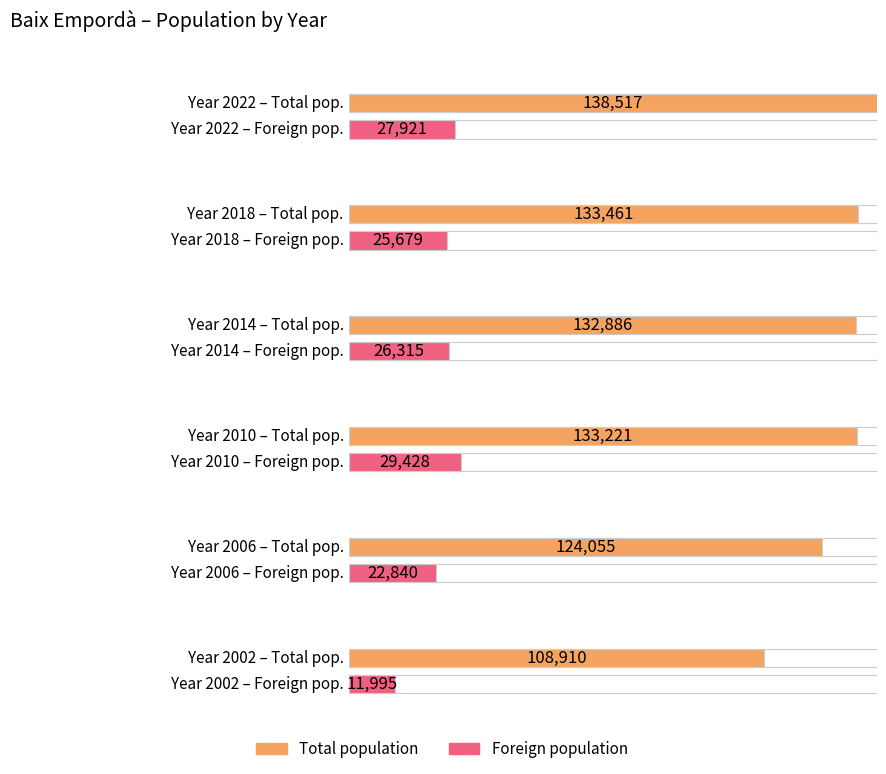

What is the sum of the Total population values at 2006 and 2010?

257276